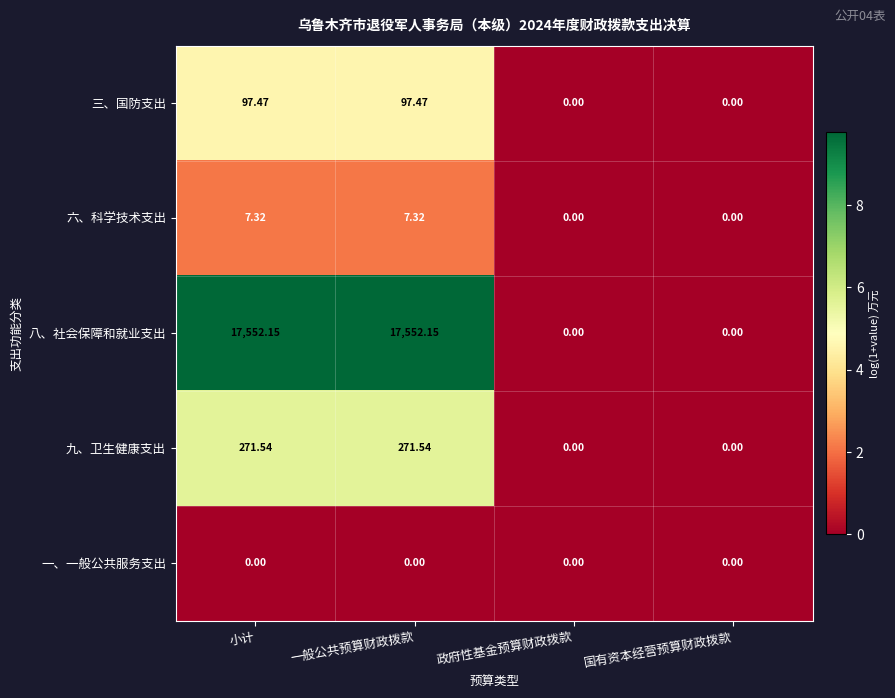

At which label does 九、卫生健康支出 first exceed 271?

小计